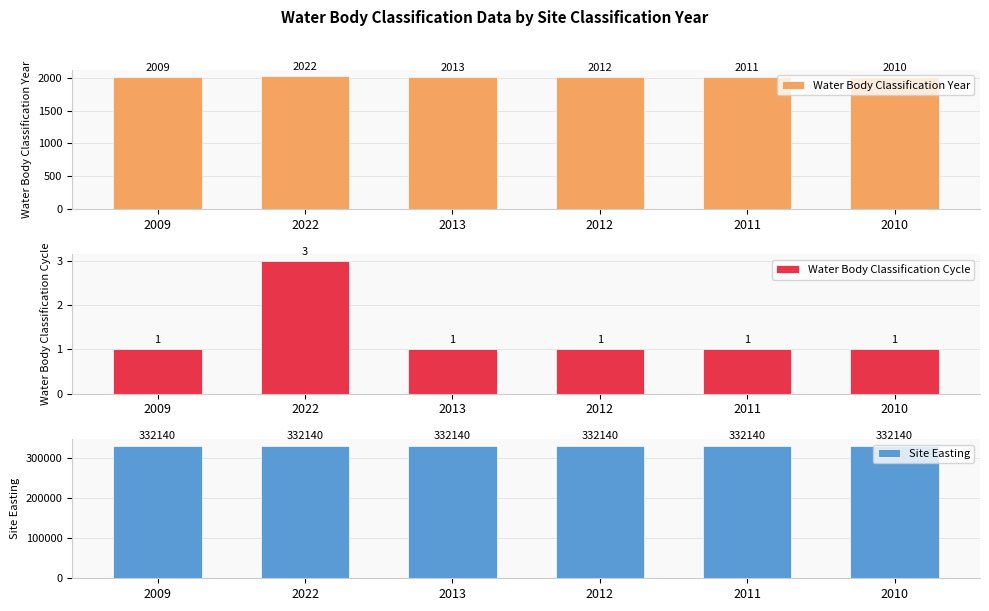

What is the average value of the Water Body Classification Year series?

2013